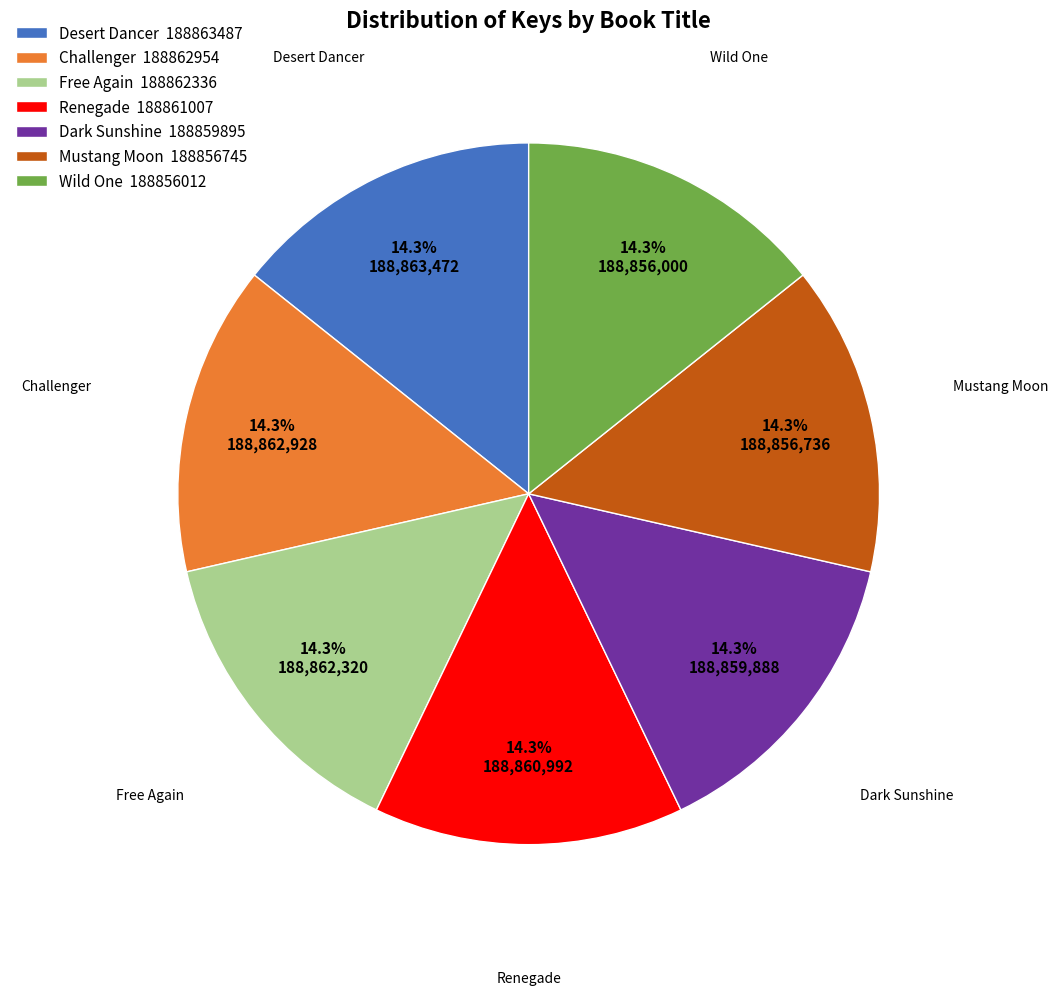

To the nearest percent, what is the combined percentage of Dark Sunshine and Challenger?

29%